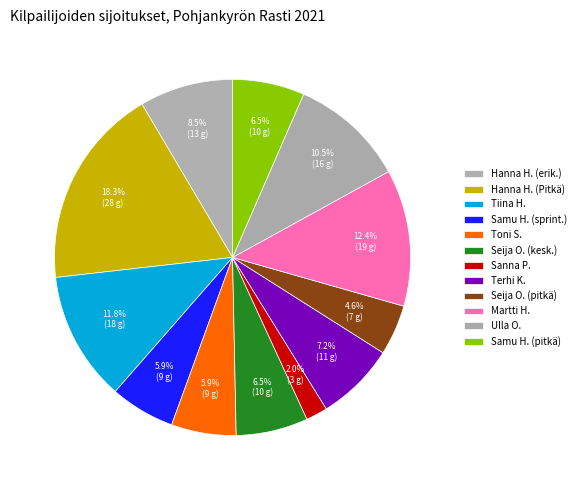

Is there any slice that represents more than half of the pie?

No